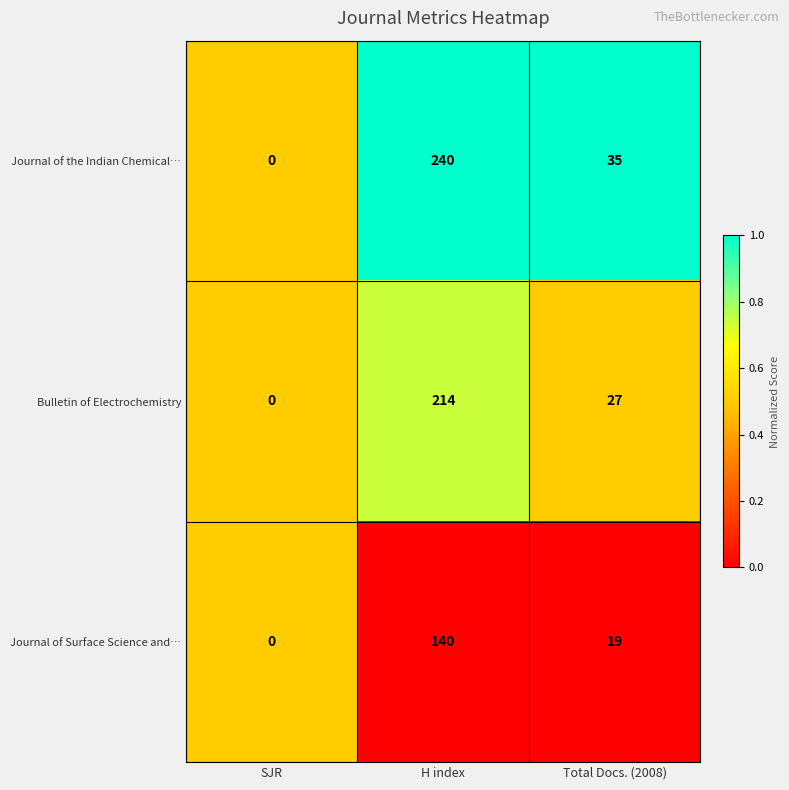

Which series changed the most between SJR and Total Docs. (2008)?

Journal of the Indian Chemical…